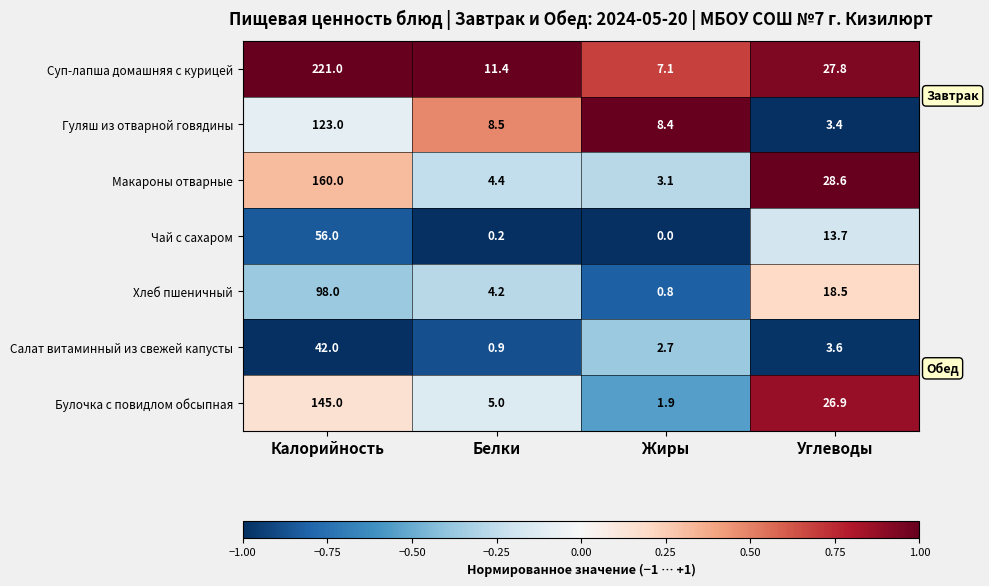

Reading left to right, transcribe all the data shown in this chart.

Суп-лапша домашняя с курицей: 221.0	11.4	7.1	27.8
Гуляш из отварной говядины: 123.0	8.5	8.4	3.4
Макароны отварные: 160.0	4.4	3.1	28.6
Чай с сахаром: 56.0	0.2	0.0	13.7
Хлеб пшеничный: 98.0	4.2	0.8	18.5
Салат витаминный из свежей капусты: 42.0	0.9	2.7	3.6
Булочка с повидлом обсыпная: 145.0	5.0	1.9	26.9